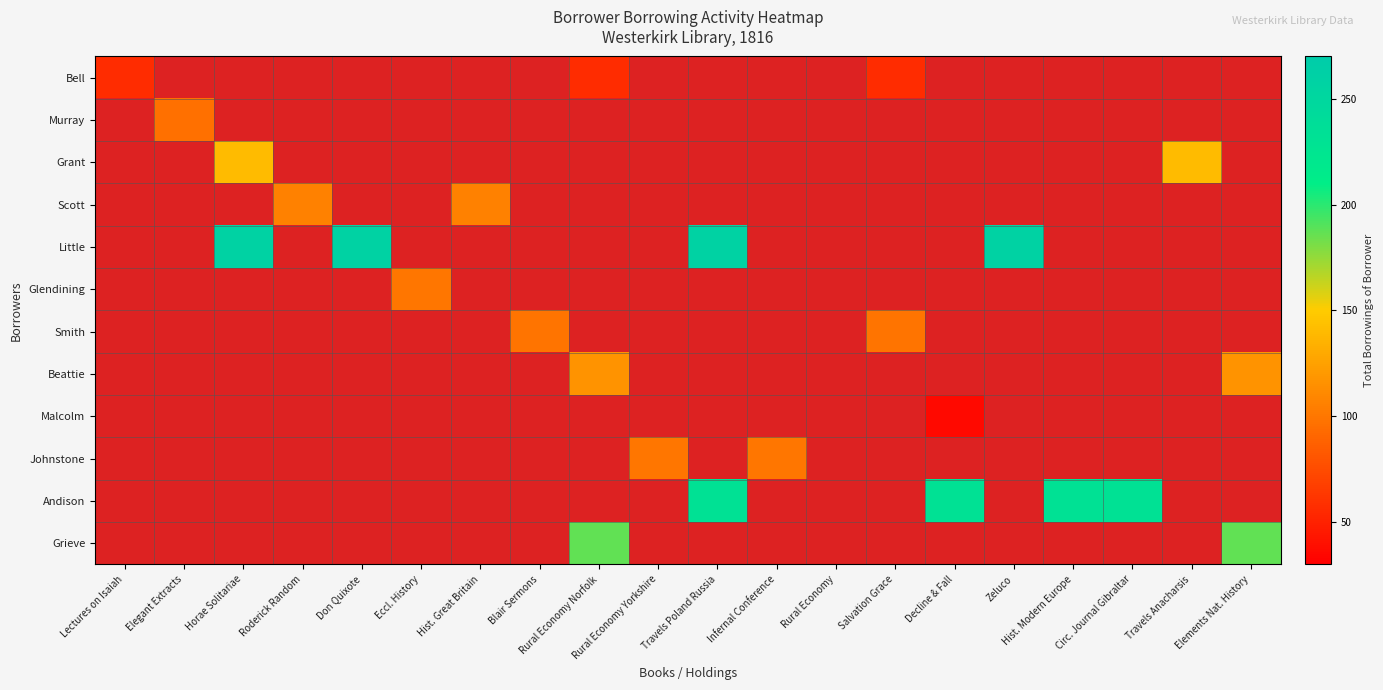

List the labels in order of Grieve value, smallest first.

Lectures on Isaiah, Elegant Extracts, Horae Solitariae, Roderick Random, Don Quixote, Eccl. History, Hist. Great Britain, Blair Sermons, Rural Economy Norfolk, Rural Economy Yorkshire, Travels Poland Russia, Infernal Conference, Rural Economy, Salvation Grace, Decline & Fall, Zeluco, Hist. Modern Europe, Circ. Journal Gibraltar, Travels Anacharsis, Elements Nat. History